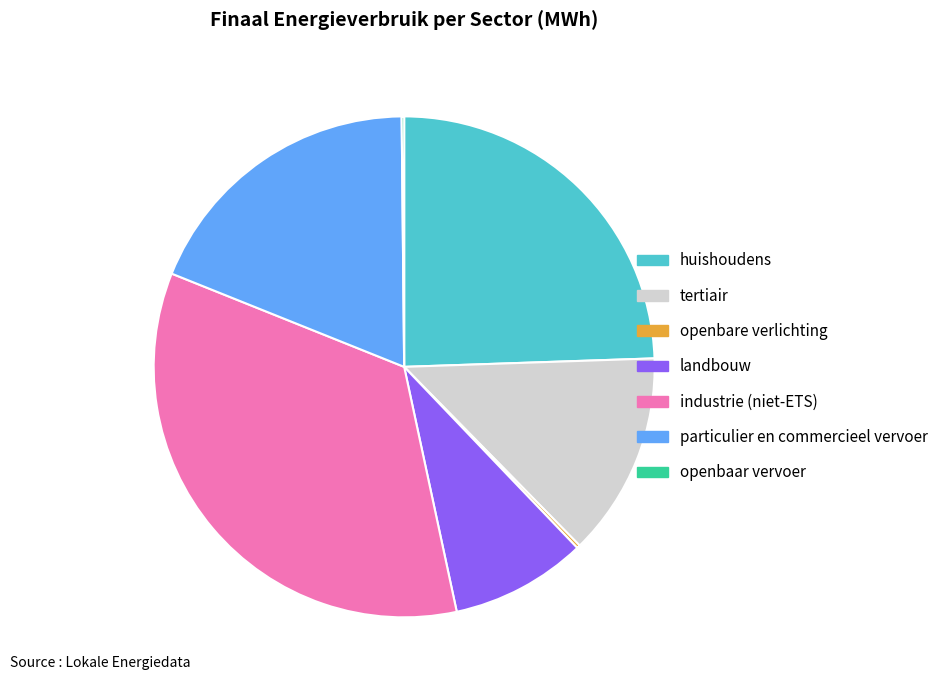

What is the largest slice in the pie chart?

industrie (niet-ETS)